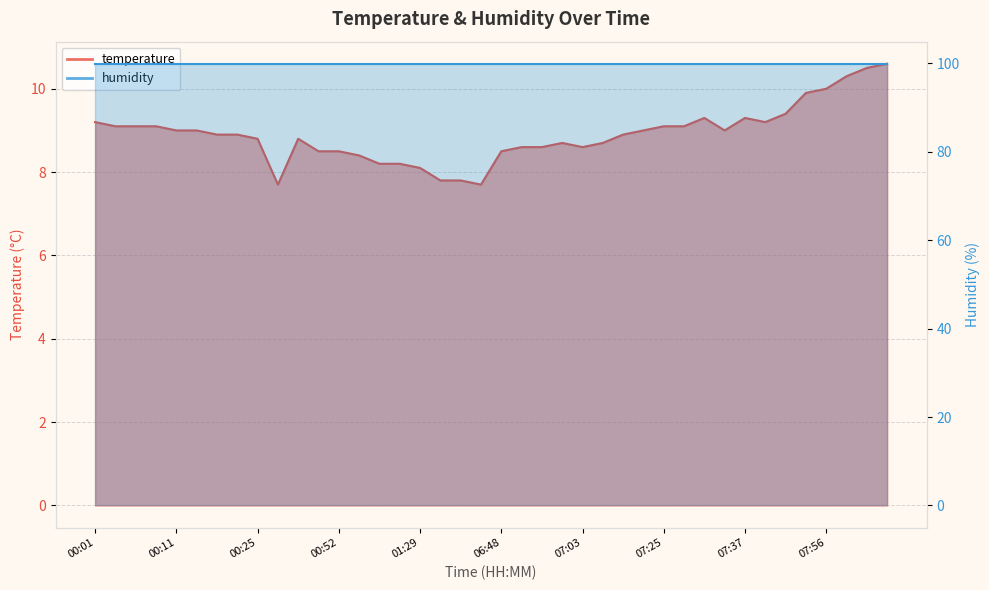

Where is the data nearest to the value 9?

00:11